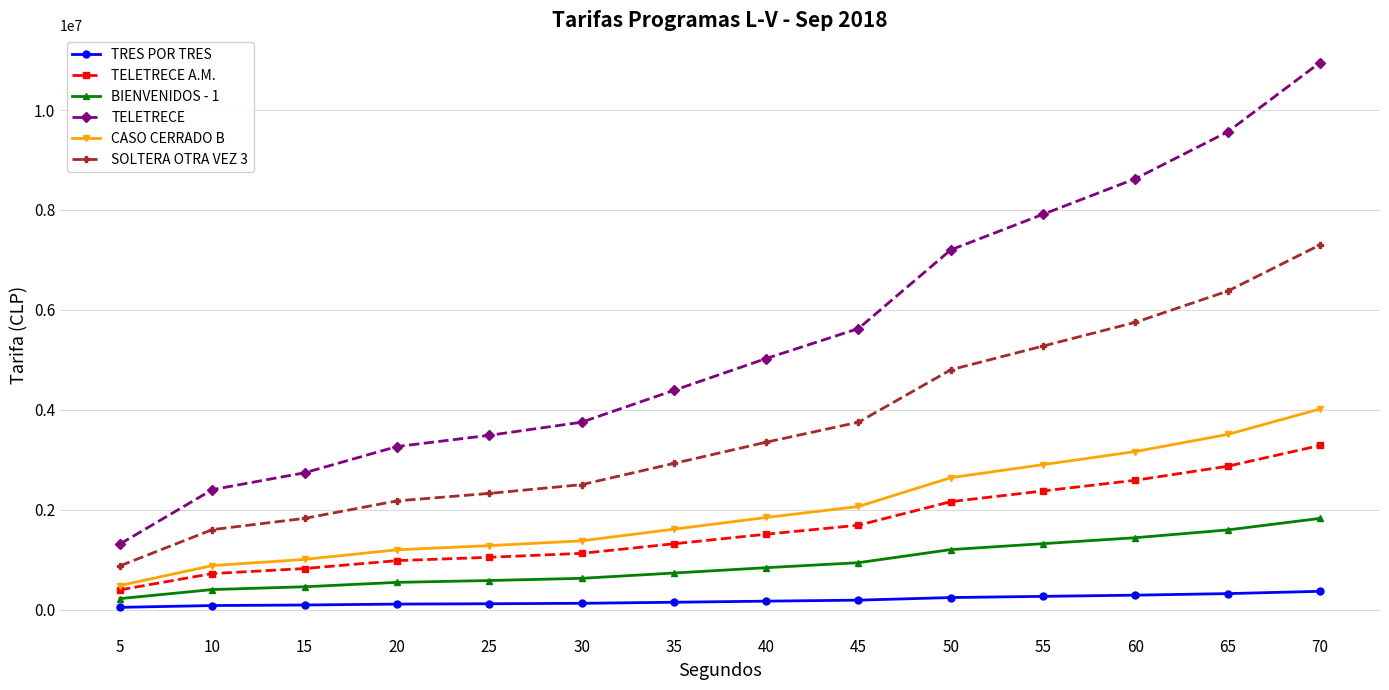

Which series has the largest range (max minus min)?

TELETRECE